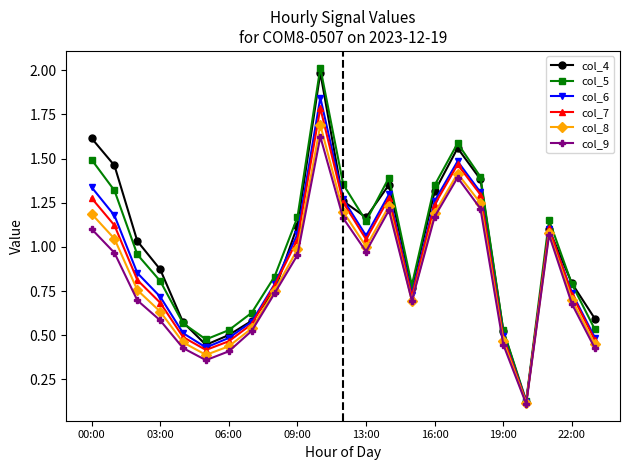

What is the maximum value shown in the chart?

2.0